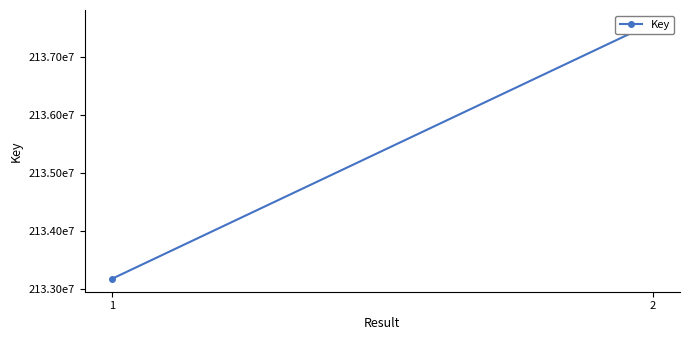

Between 2 and 1, which is larger?

2